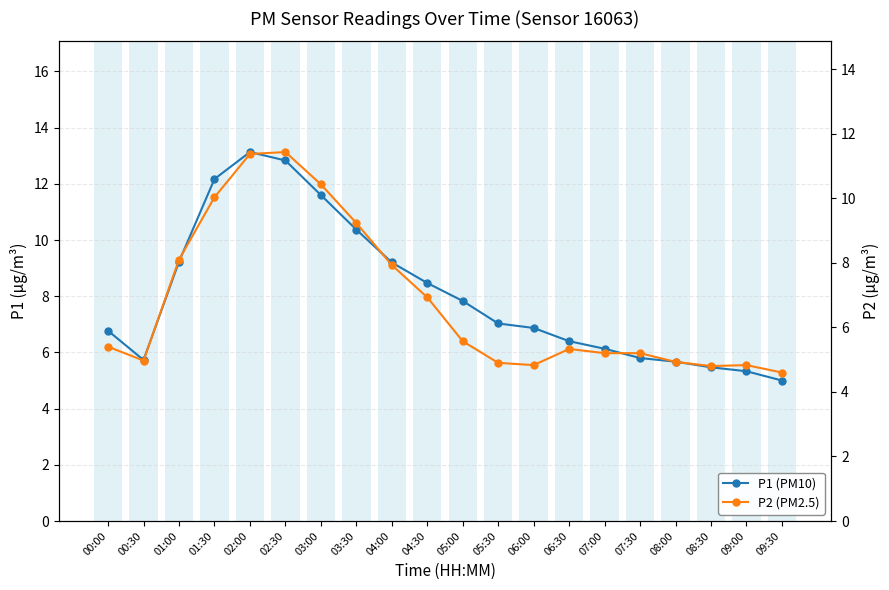

What is the sum of the P2 (PM2.5) values at 09:00 and 02:00?

16.2